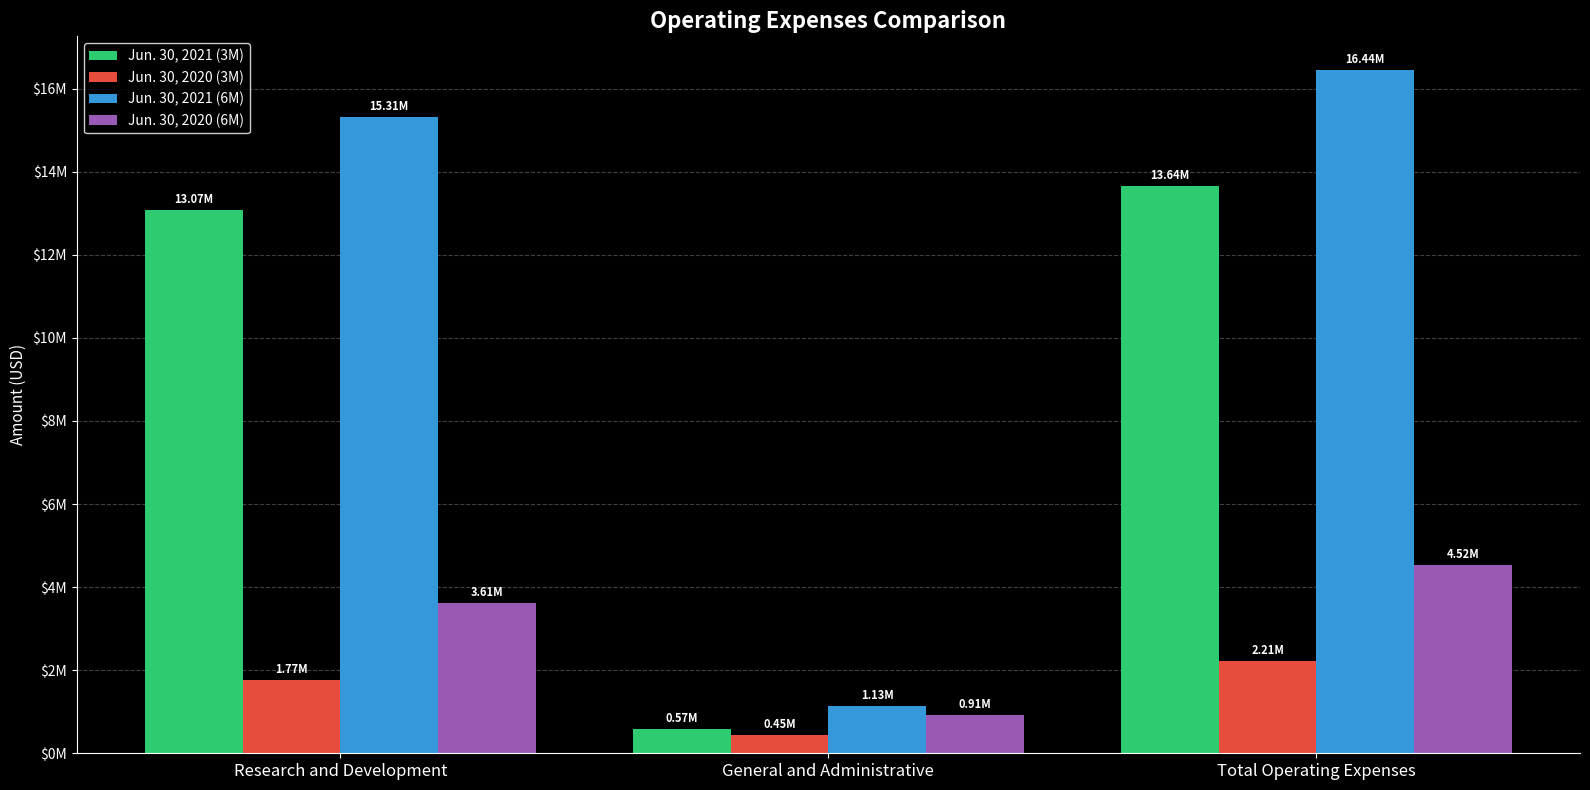

List the labels in order of Jun. 30, 2020 (3M) value, largest first.

Total Operating Expenses, Research and Development, General and Administrative